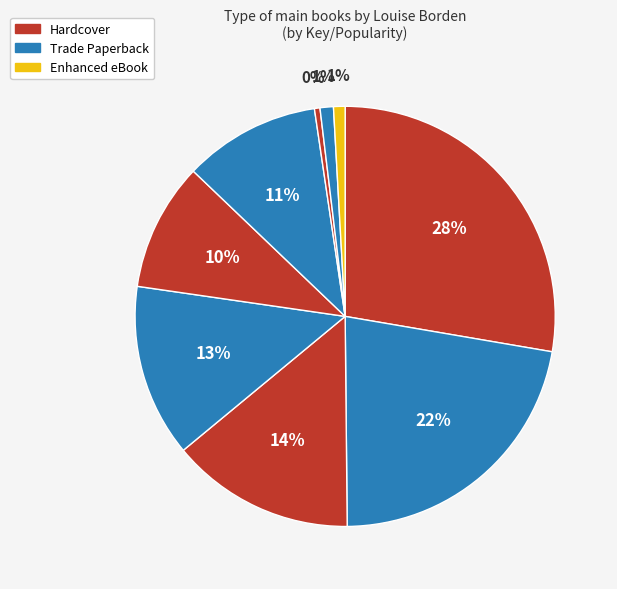

How many slices are in this pie chart?

9